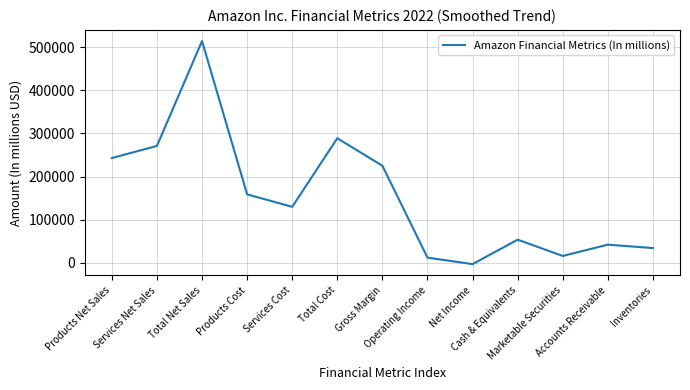

What is the average value?

152854